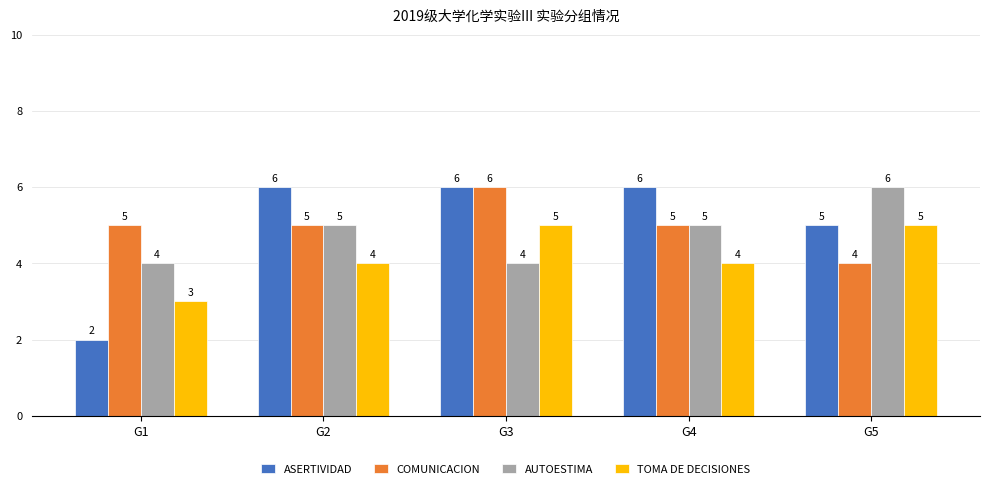

What is the highest value of the TOMA DE DECISIONES series?

5